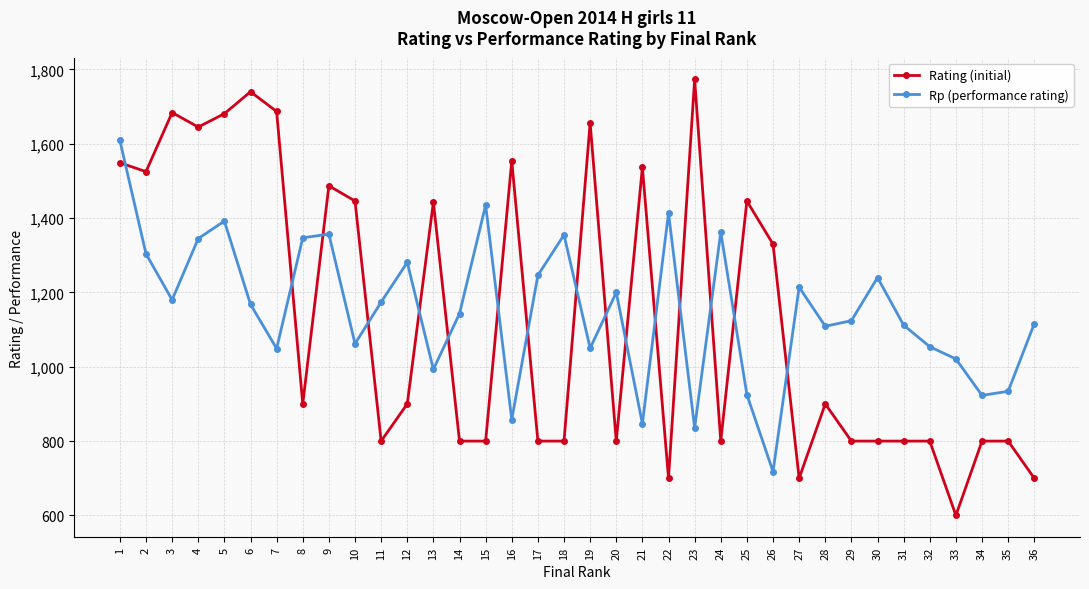

What is the total value across all series at 17?

2046